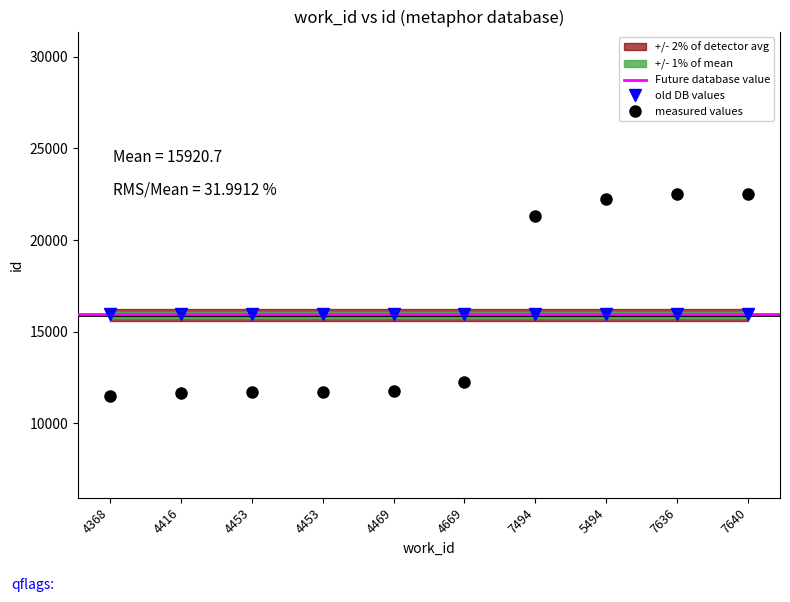

Does the chart display data point markers on the line(s)?

Yes